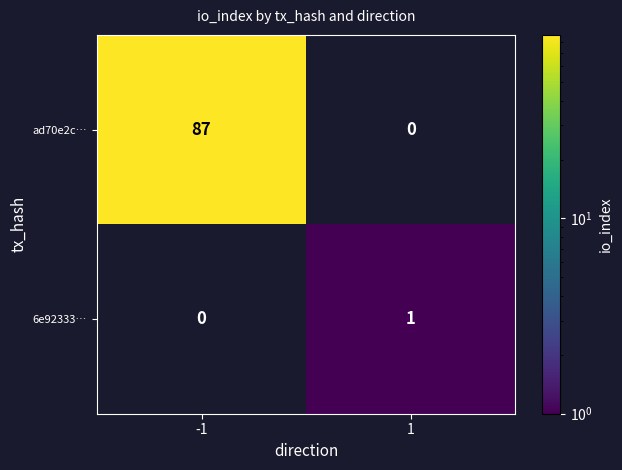

Which series has the widest spread of values?

ad70e2c…